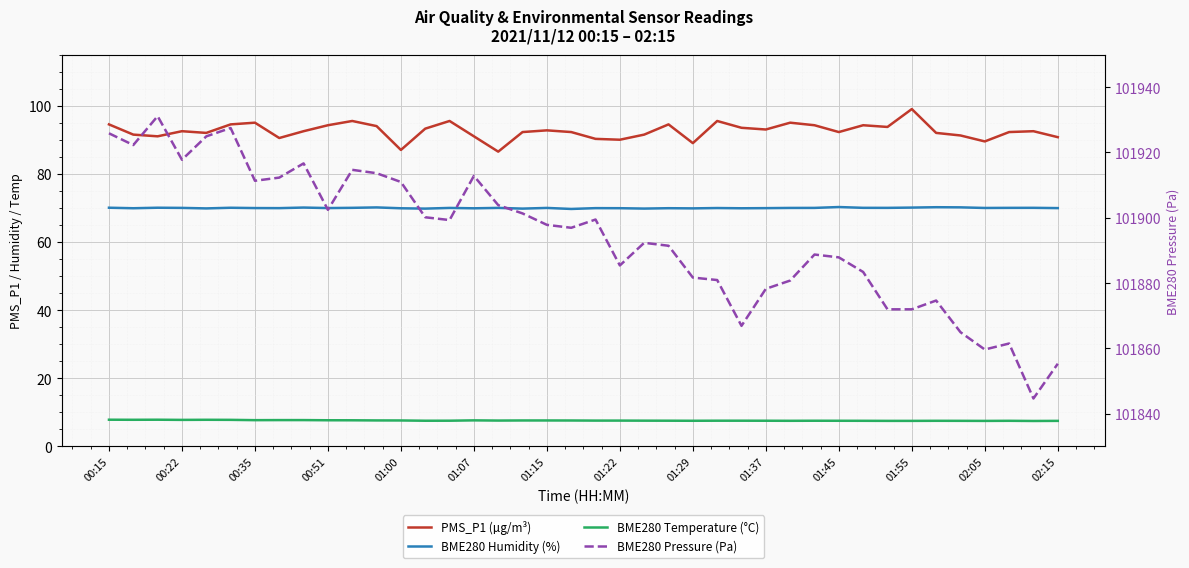

How many lines are shown in the chart?

4